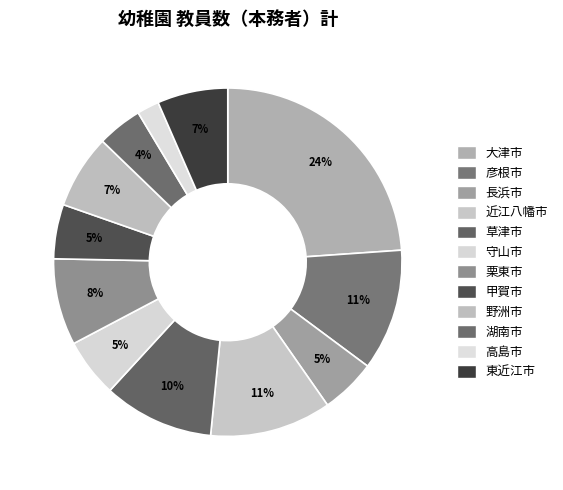

Count the number of slices in the pie.

12